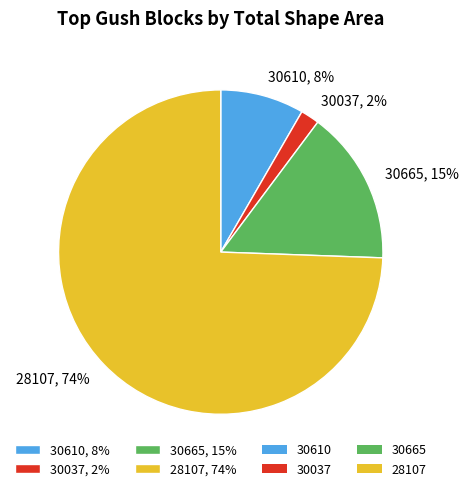

Combined, do 30037, 2% and 28107, 74% account for over 50%?

Yes